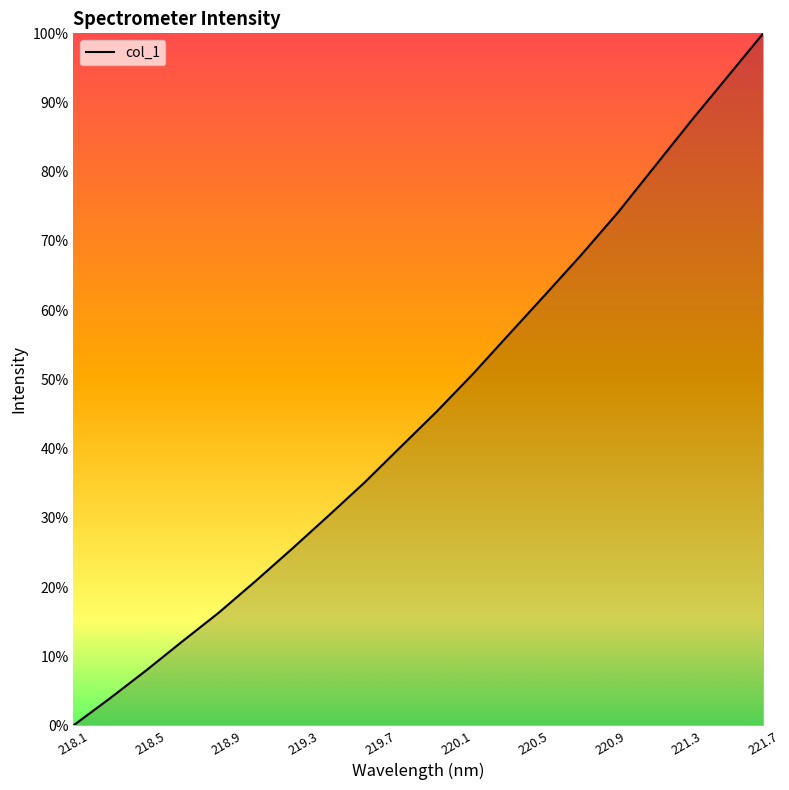

Does the chart display data point markers on the line(s)?

No